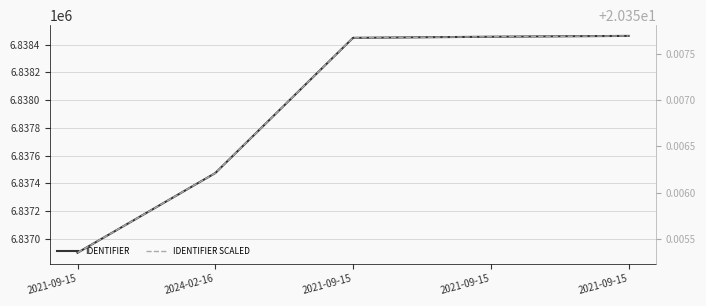

At which label does IDENTIFIER (solid) reach its minimum?

2021-09-15